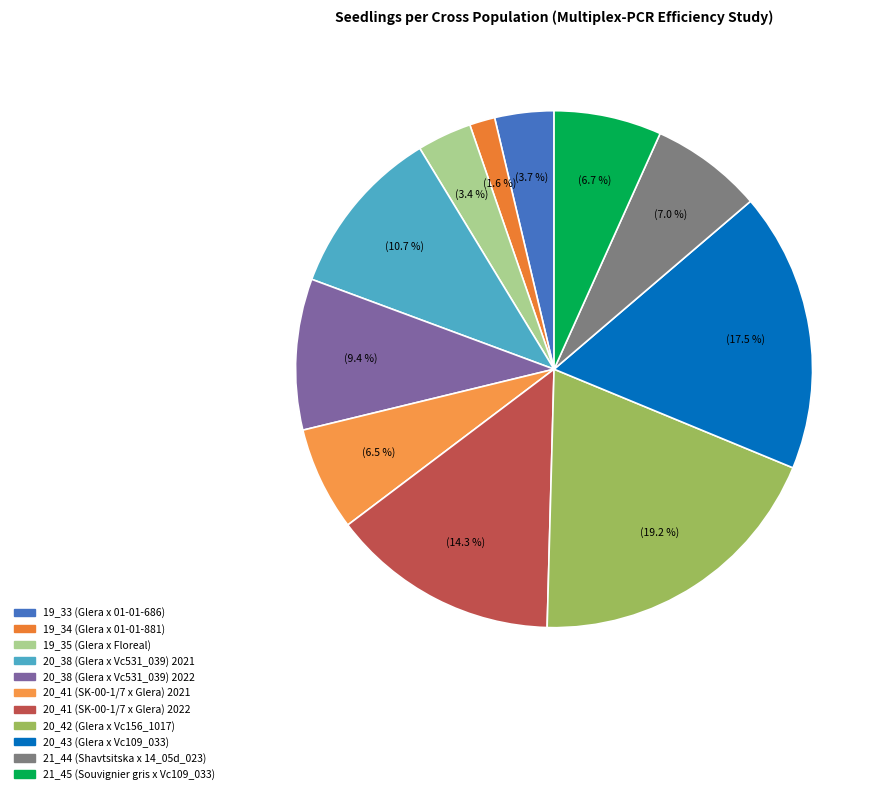

To the nearest percent, what percentage of the pie is 21_45 (Souvignier gris x Vc109_033)?

7%